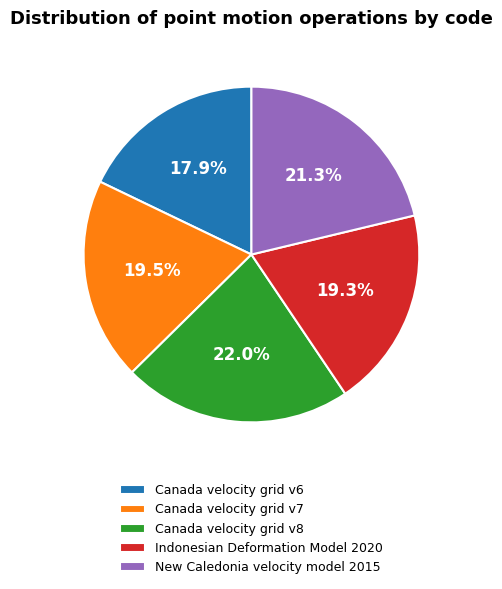

What is the ratio of the value at Canada velocity grid v6 to the value at Canada velocity grid v7?

0.9